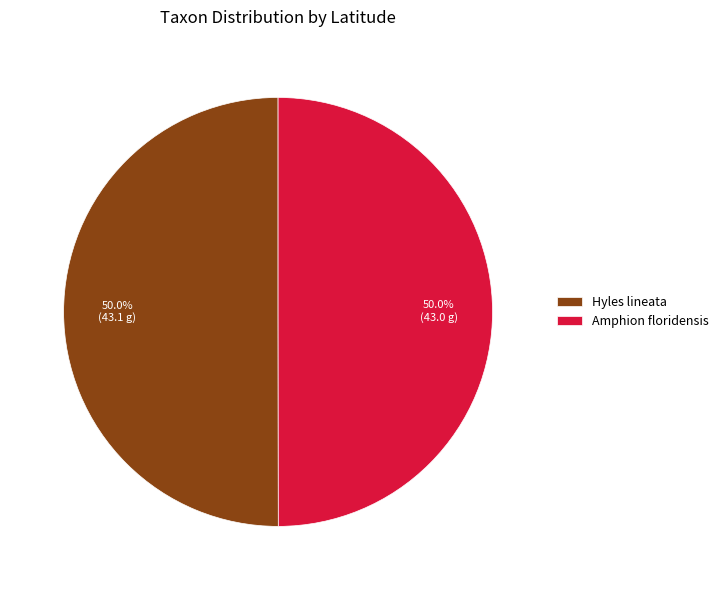

What percentage do Amphion floridensis and Hyles lineata together represent?

100.0%